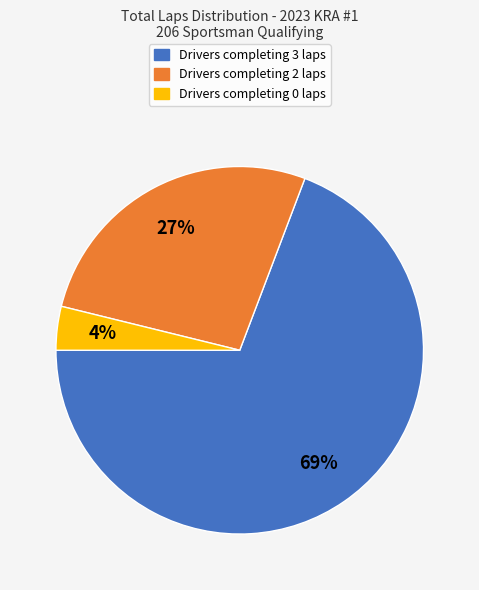

Does any single category account for the majority?

Yes